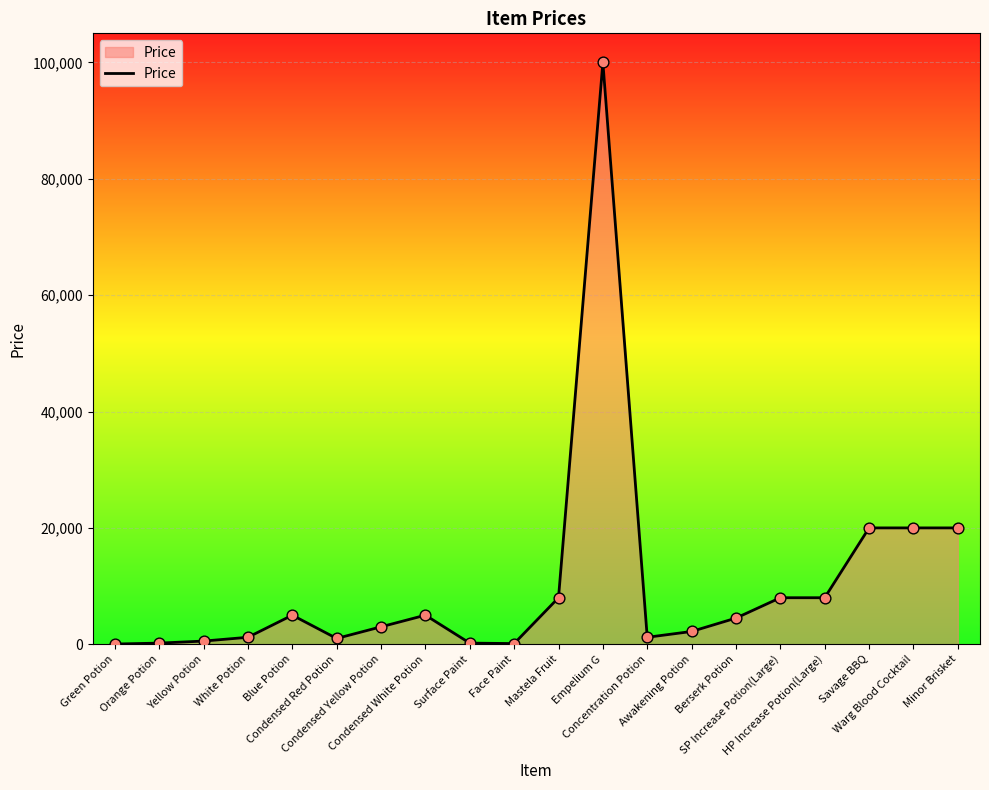

What is the change in value from Condensed Yellow Potion to Berserk Potion?

+1500